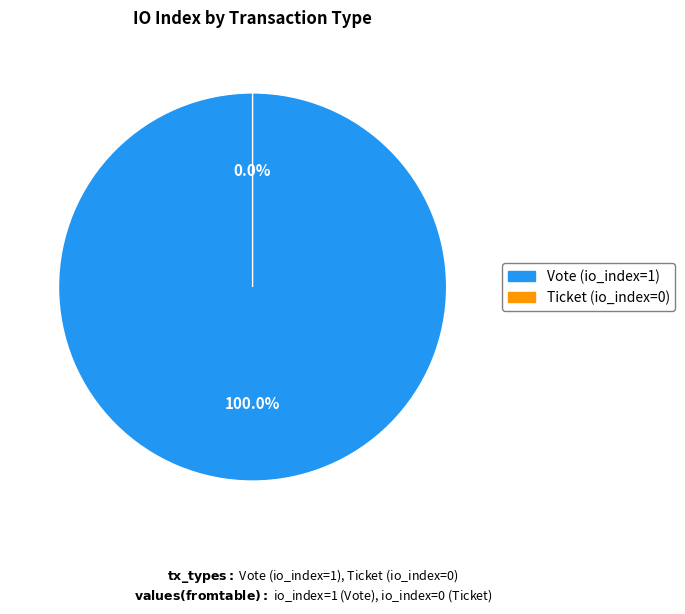

Rank the categories by value from lowest to highest.

Ticket, Vote